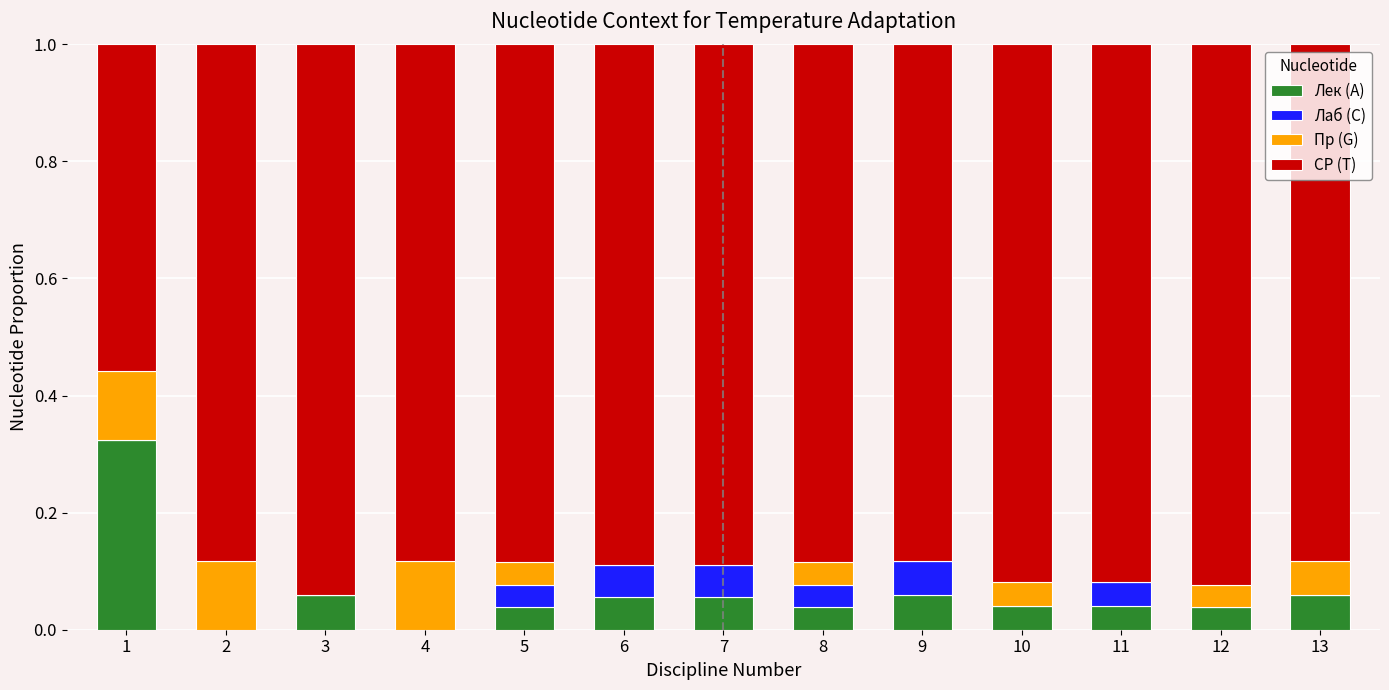

At how many categories does at least one series exceed 0?

13